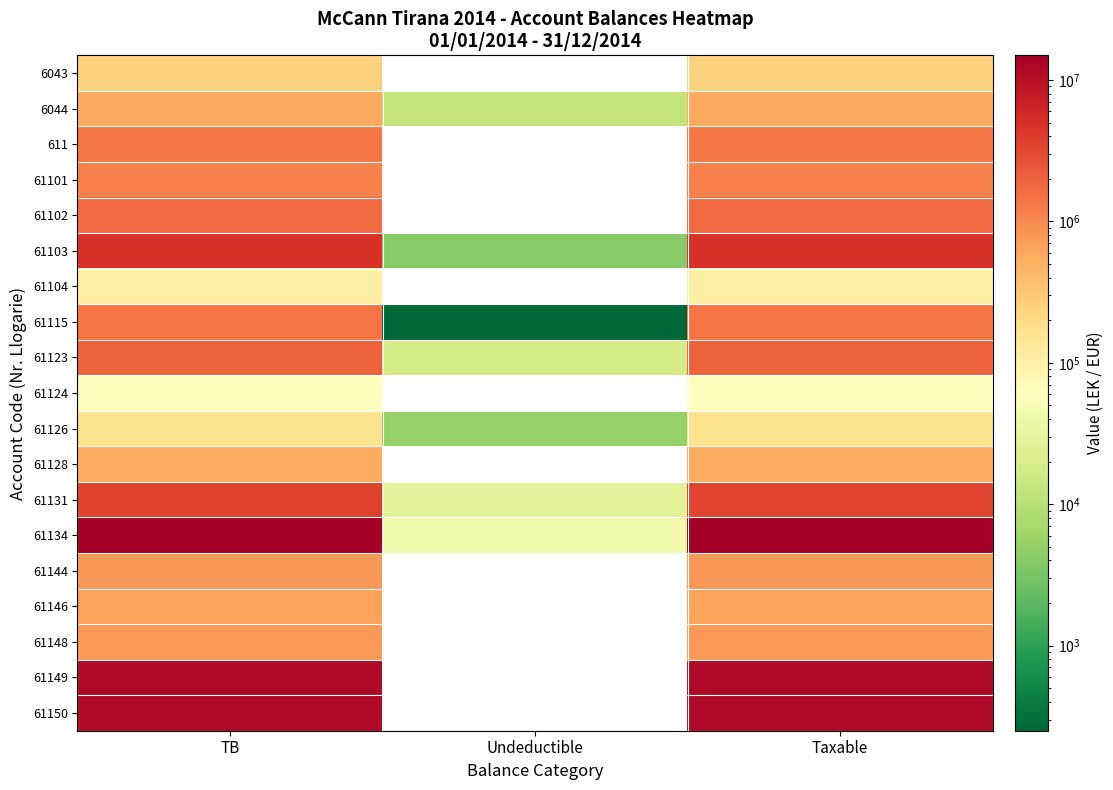

List the series in order of their peak value, lowest first.

61124, 61104, 61126, 6043, 61128, 6044, 61146, 61148, 61144, 61101, 611, 61115, 61102, 61123, 61131, 61103, 61150, 61149, 61134